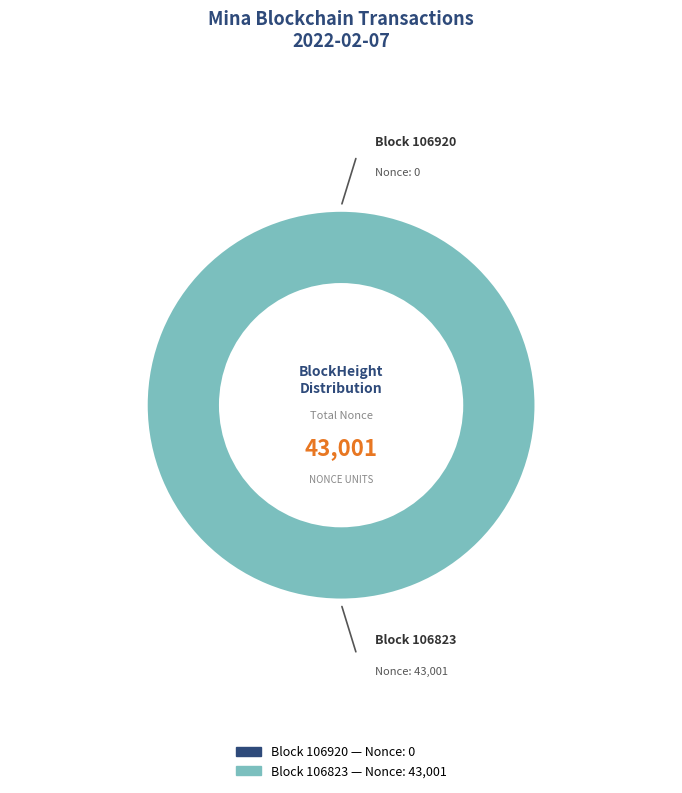

To the nearest percent, what is the difference between the largest and smallest slice percentages?

100%